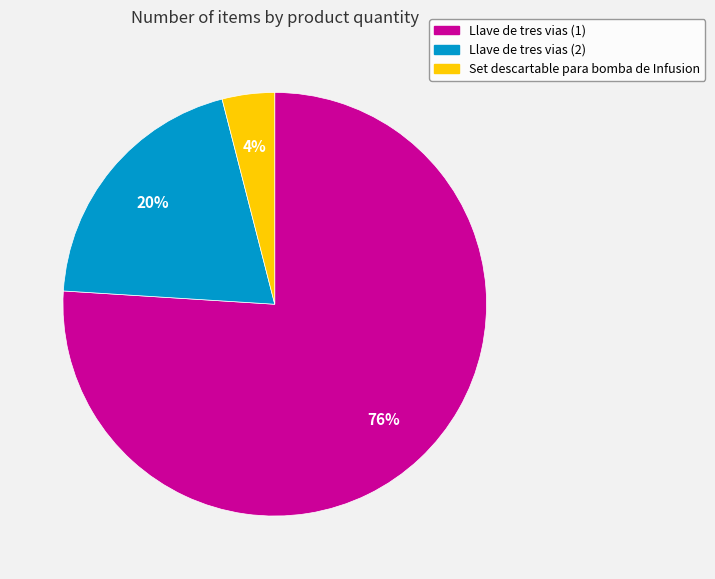

To the nearest percent, what portion does Set descartable para bomba de Infusion represent?

4%